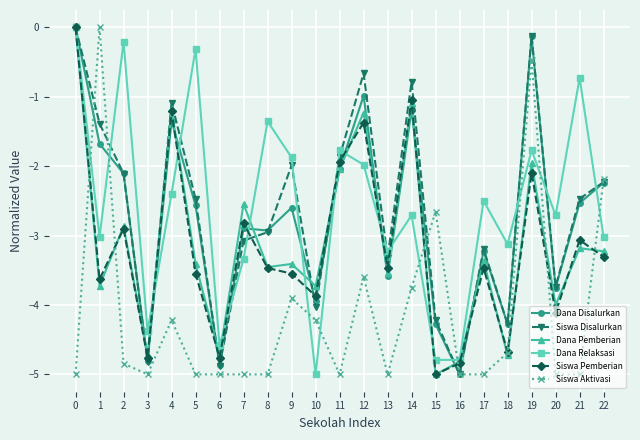

Between 13 and 18, which series saw the biggest shift?

Siswa Pemberian